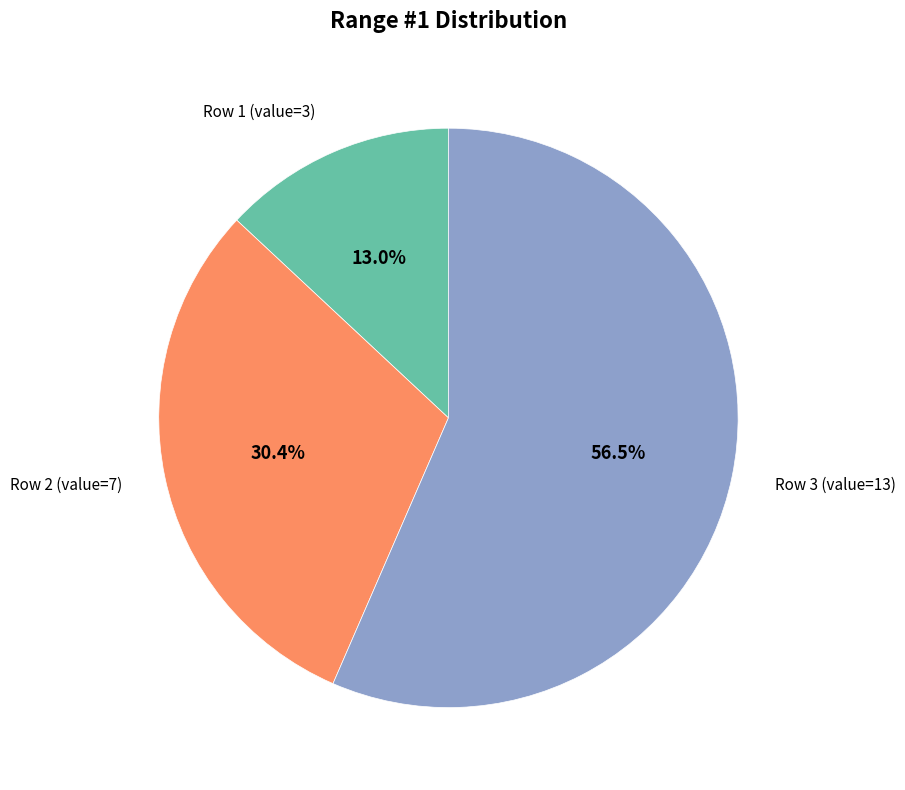

Is there any slice that represents more than half of the pie?

Yes